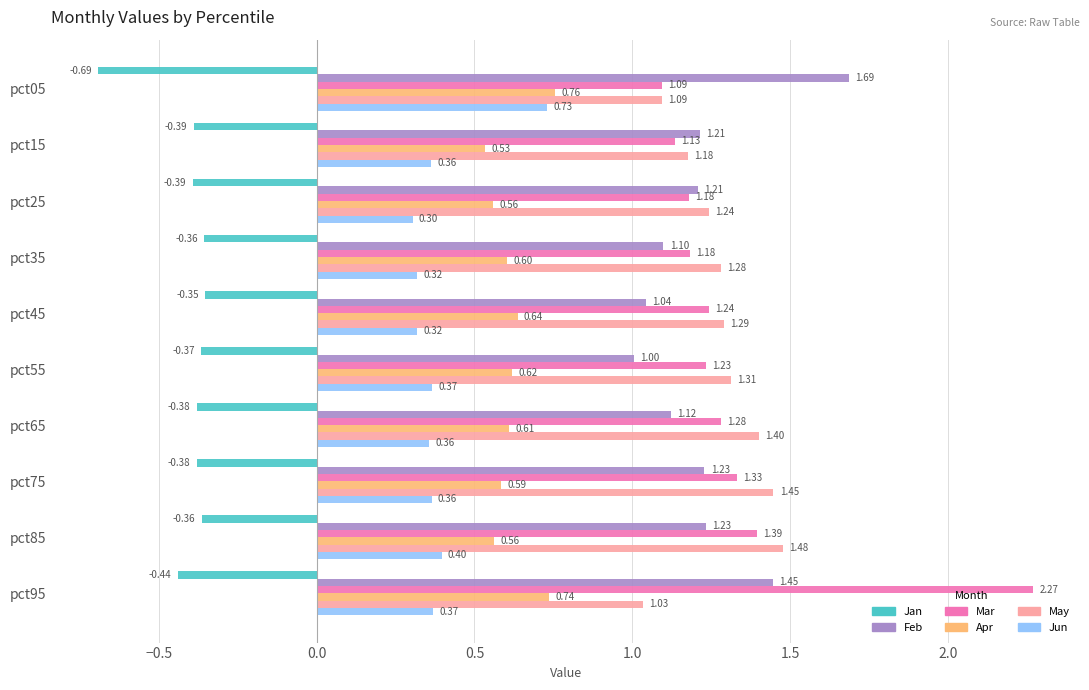

At which category does the chart reach its peak across all series?

pct95